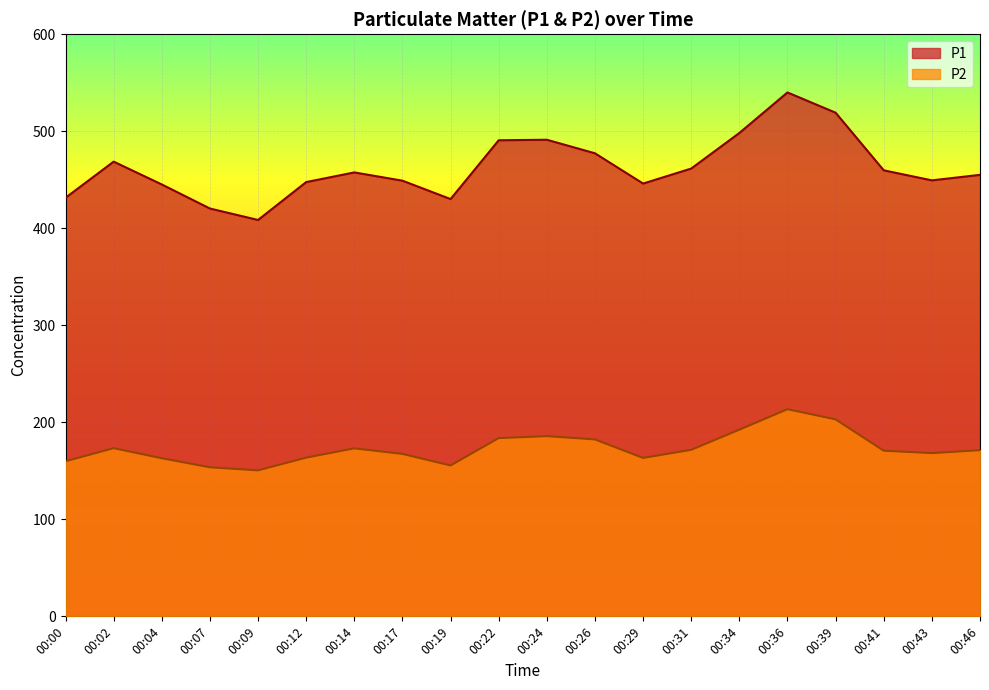

What is the value of the P1 point at the 12th from the left?

477.2